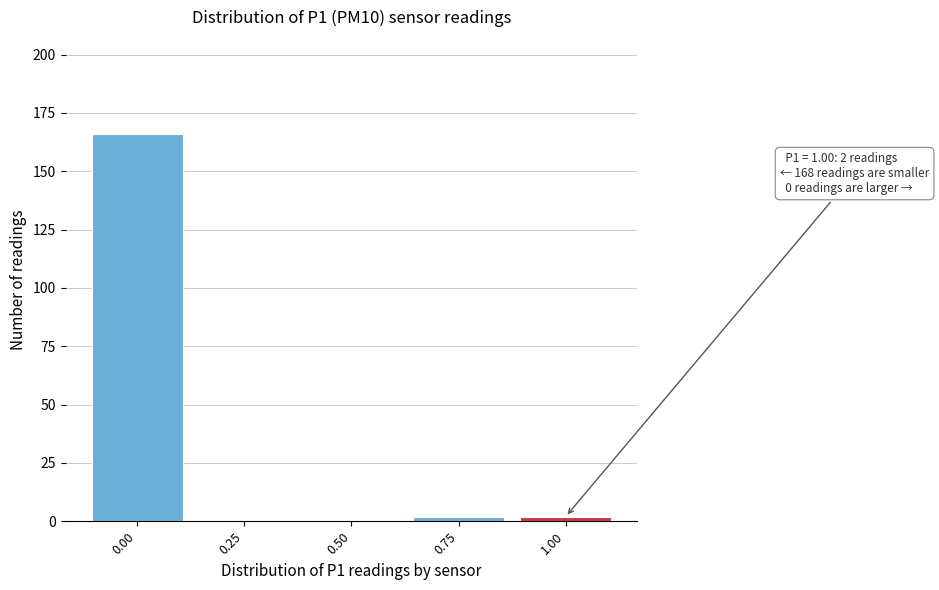

Reading right to left, transcribe all the data shown in this chart.

1.00=2	0.75=2	0.50=0	0.25=0	0.00=166